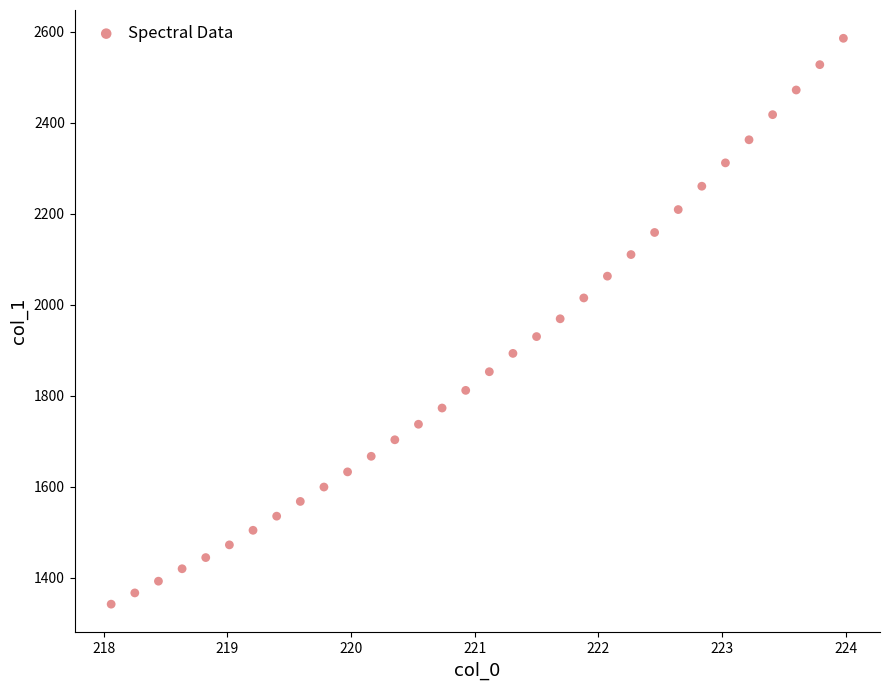

What is the range of Y values (max minus min)?

1243.9